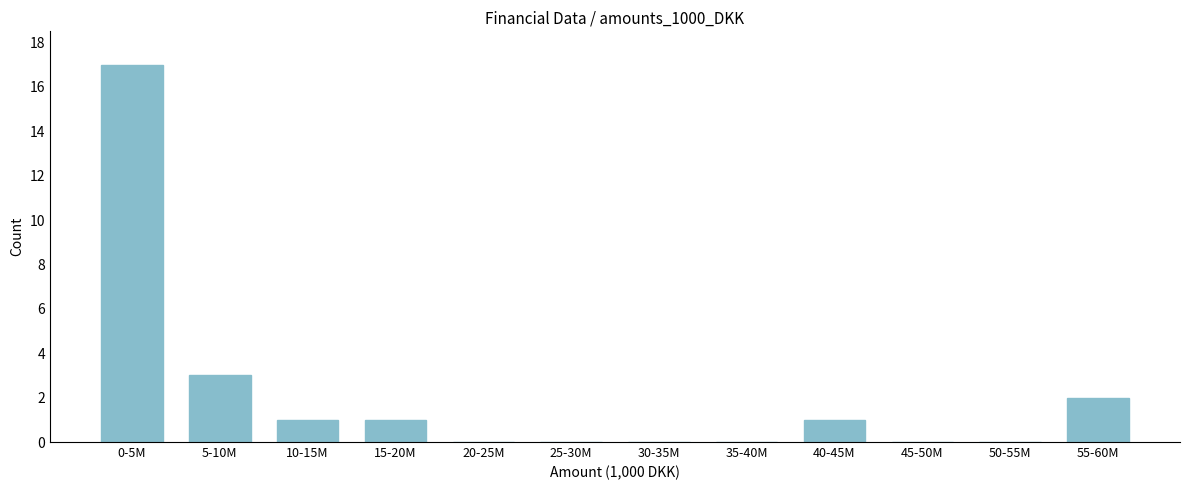

Reading left to right, what are all the values shown in this chart?

0-5M=17	5-10M=3	10-15M=1	15-20M=1	20-25M=0	25-30M=0	30-35M=0	35-40M=0	40-45M=1	45-50M=0	50-55M=0	55-60M=2